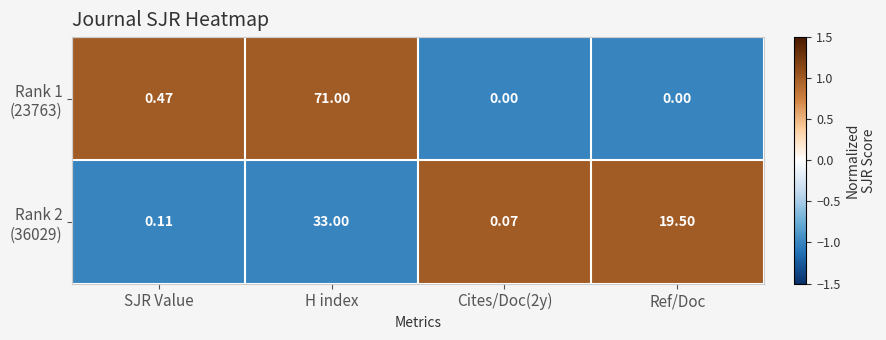

At which category is the sum across all series the highest?

H index